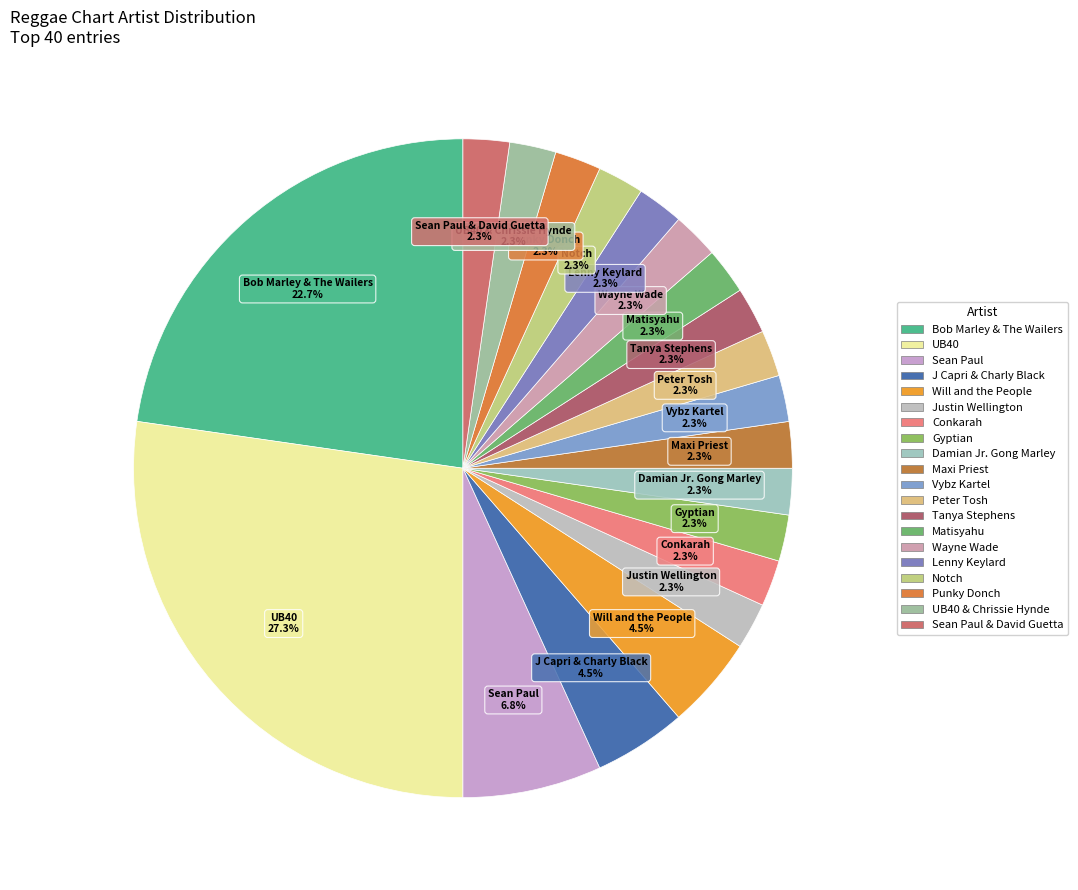

What is the ratio of the value at Punky Donch to the value at Matisyahu?

1.0